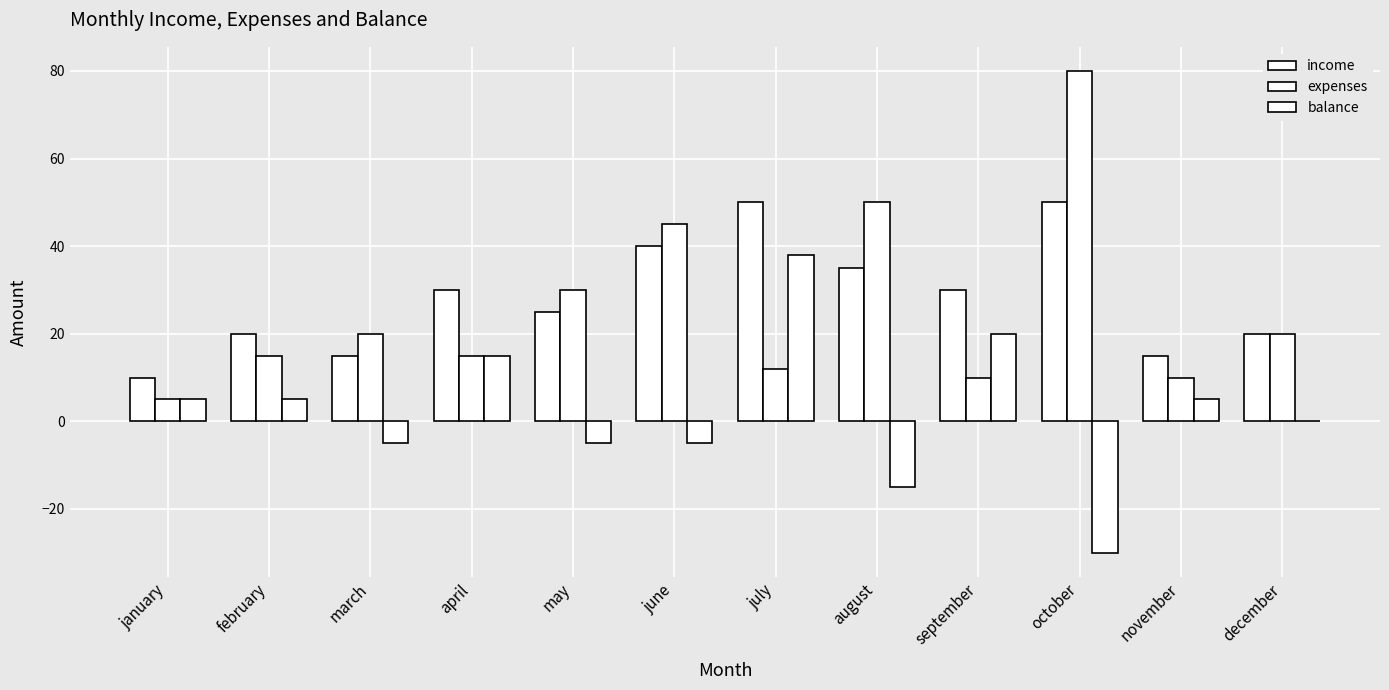

Reading left to right, transcribe all the data shown in this chart.

income: january=10	february=20	march=15	april=30	may=25	june=40	july=50	august=35	september=30	october=50	november=15	december=20
expenses: january=5	february=15	march=20	april=15	may=30	june=45	july=12	august=50	september=10	october=80	november=10	december=20
balance: january=5	february=5	march=-5	april=15	may=-5	june=-5	july=38	august=-15	september=20	october=-30	november=5	december=0